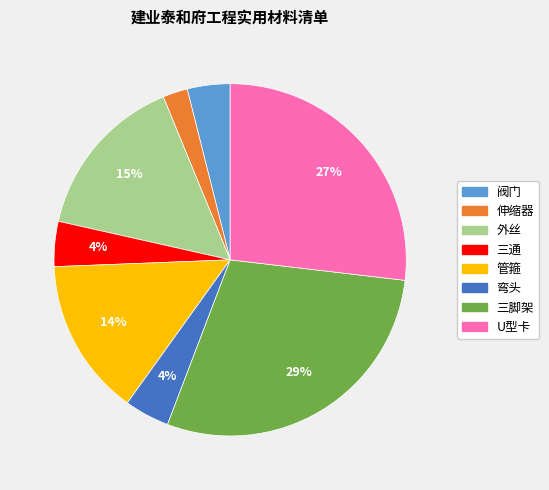

What percentage is the 阀门 slice, to the nearest percent?

4%